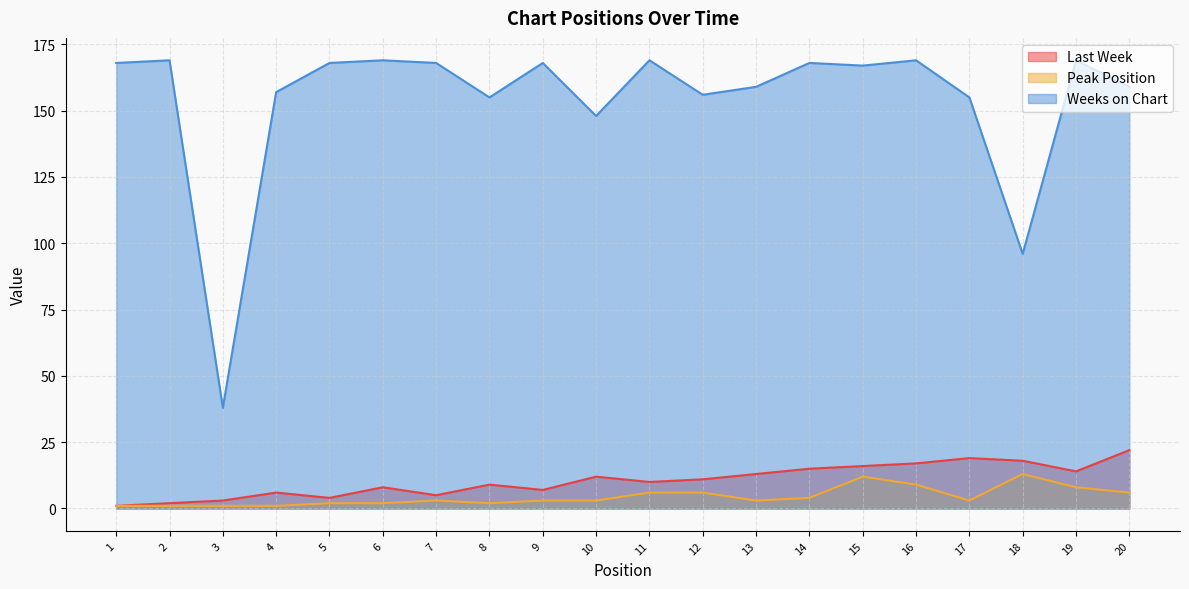

Rank the series by their maximum value, from lowest to highest.

Peak Position, Last Week, Weeks on Chart